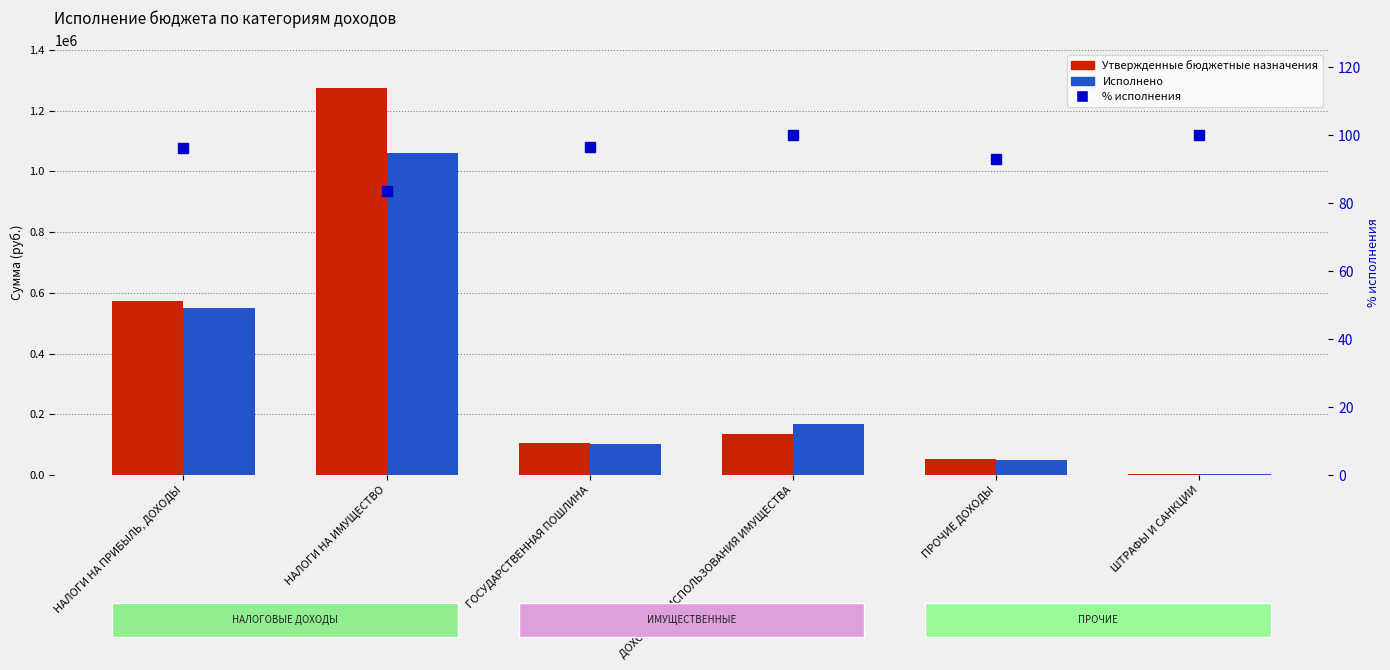

Which series reaches the maximum Y coordinate?

Утвержденные бюджетные назначения